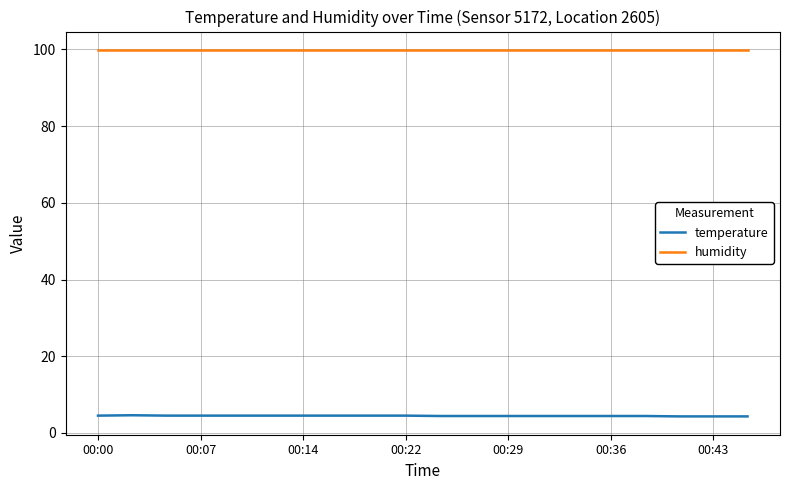

At how many categories does at least one series exceed 52?

20